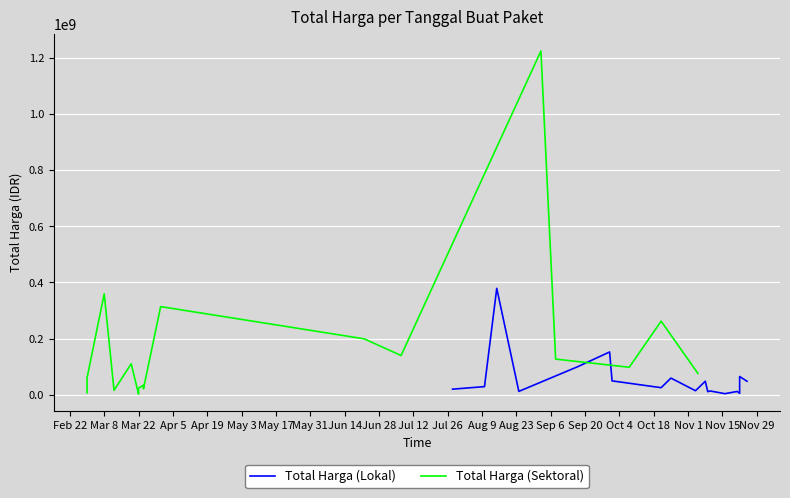

What is the maximum value for Total Harga (Lokal)?

379075000